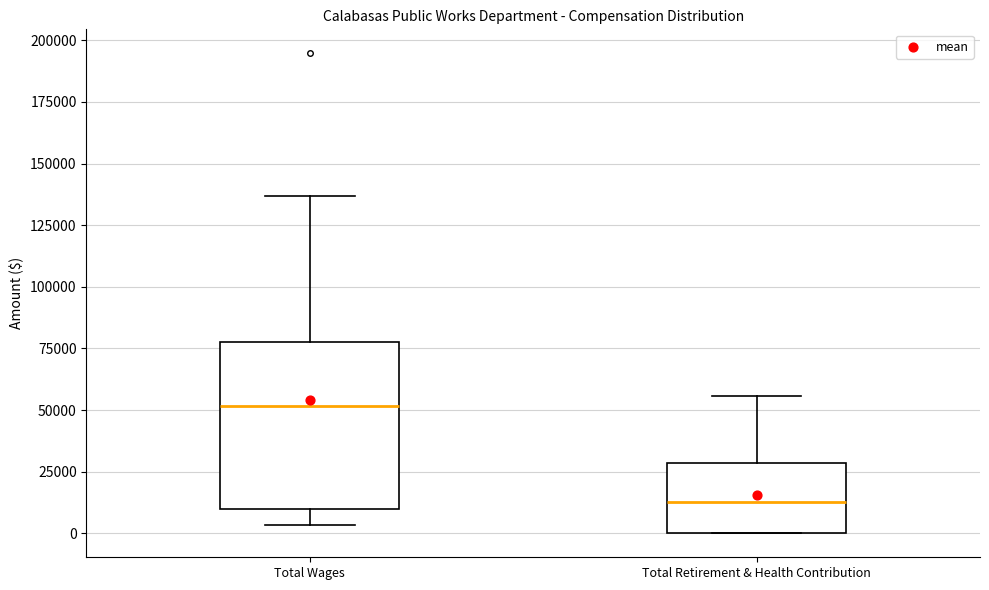

Reading left to right, transcribe this box plot: for each box, give where its median line is, the range the box spans, and where its two whiskers end, as read against the y-axis. The values are not printed on the chart, so give them approximately, as read against the axis.

Total Wages: median 50000, box 10000 to 80000, whiskers 5000 to 135000
Total Retirement & Health Contribution: median 15000, box 0 to 30000, whiskers 0 to 55000